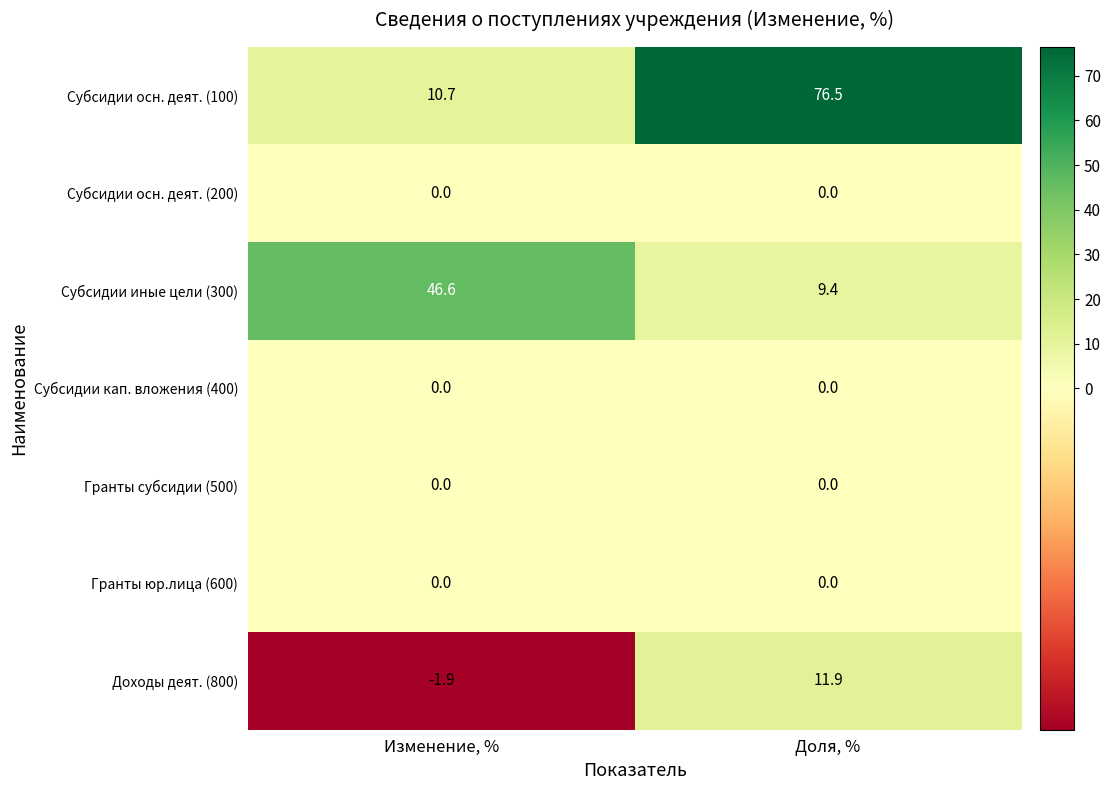

Reading left to right, transcribe all the data shown in this chart.

Субсидии осн. деят. (100): 10.7	76.5
Субсидии осн. деят. (200): 0.0	0.0
Субсидии иные цели (300): 46.6	9.4
Субсидии кап. вложения (400): 0.0	0.0
Гранты субсидии (500): 0.0	0.0
Гранты юр.лица (600): 0.0	0.0
Доходы деят. (800): -1.9	11.9